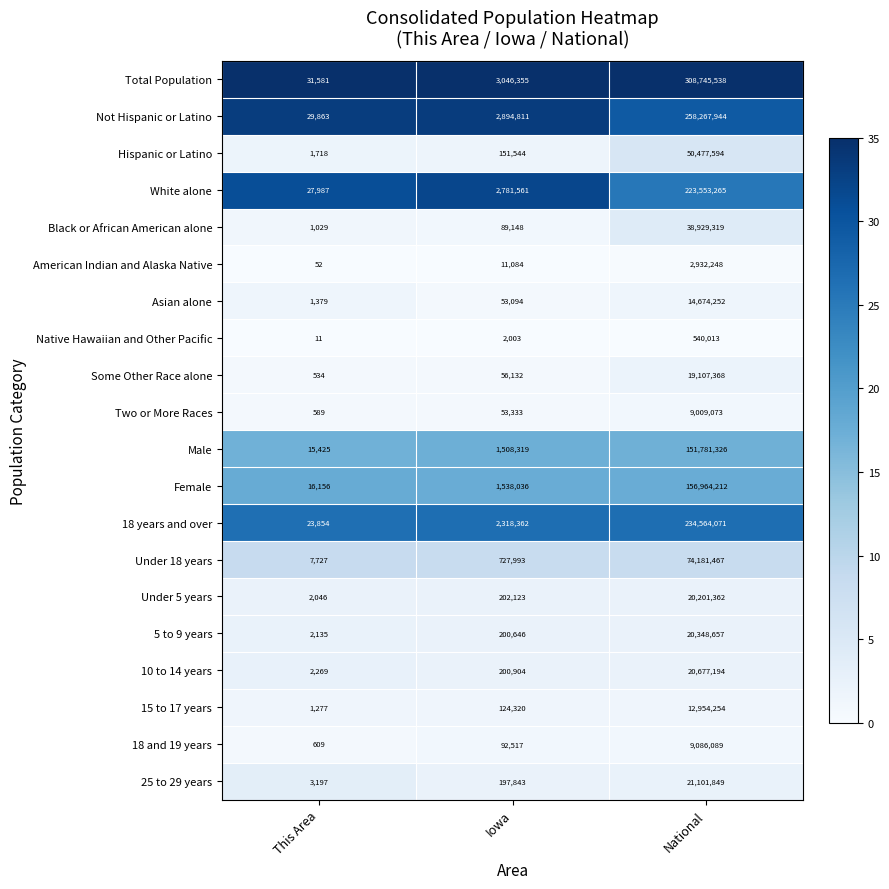

Which label corresponds to the smallest value in the chart?

This Area